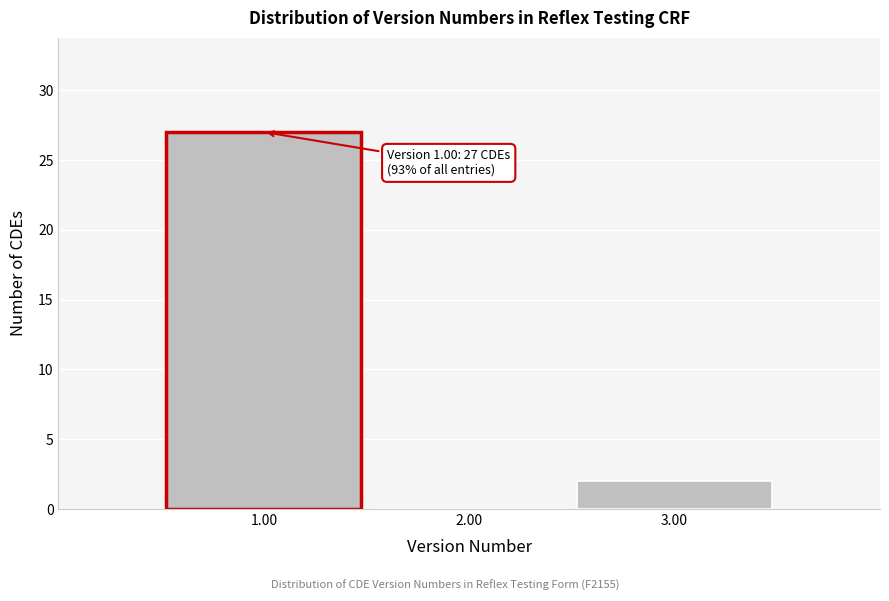

Reading left to right, extract all data points from this chart.

1.00=27	2.00=0	3.00=2